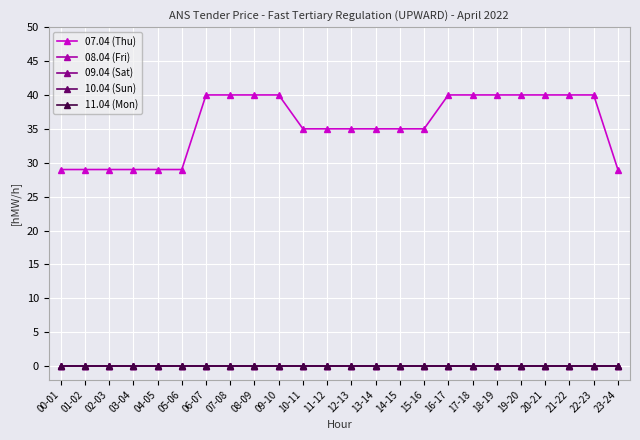

Is this an area chart (filled region under the line)?

No